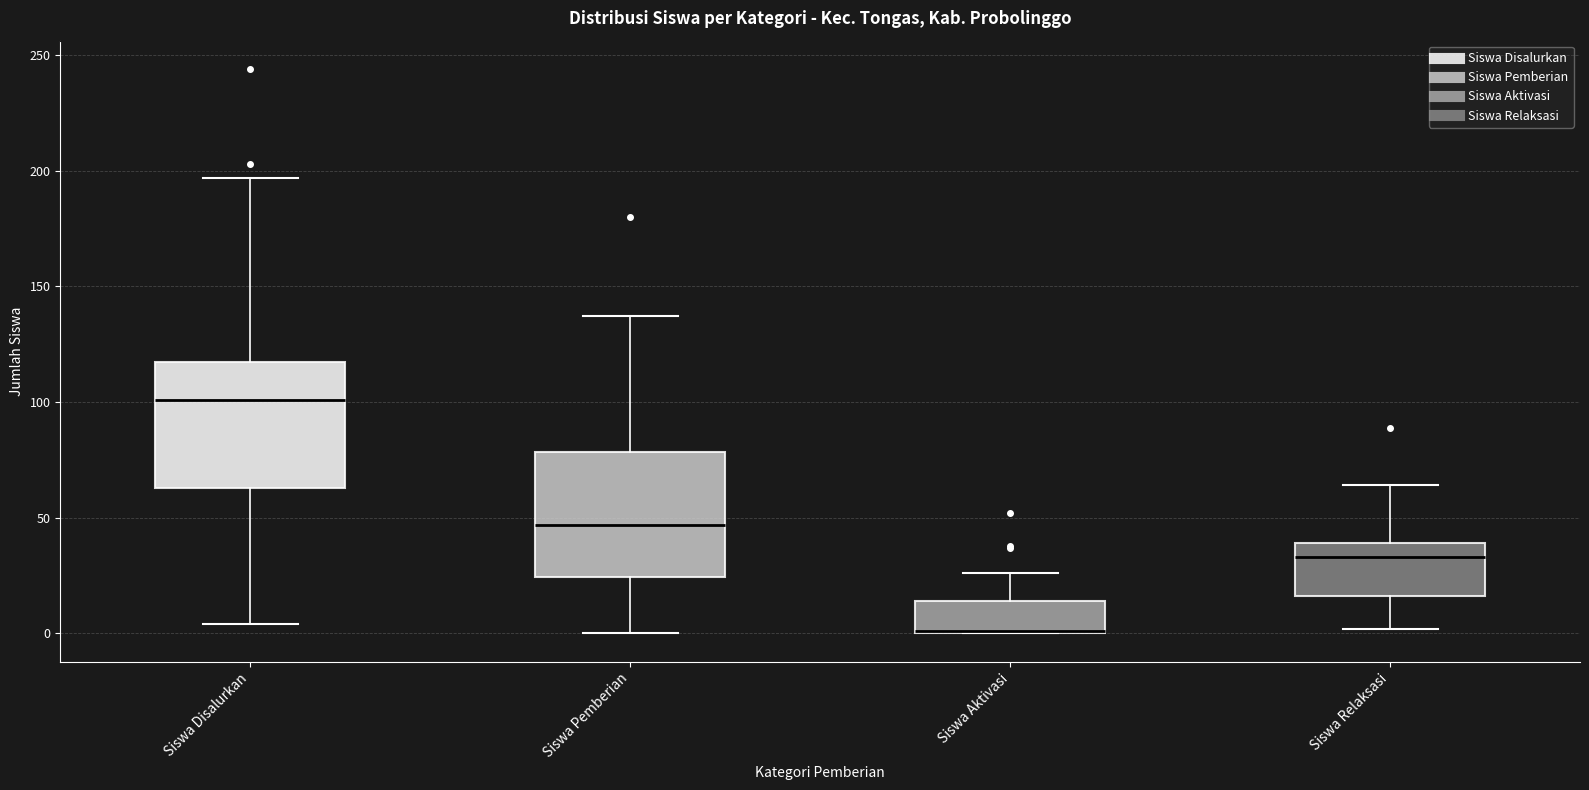

Where is the lower edge of the box for Siswa Disalurkan on the y-axis? The values are not printed on the chart, so give them approximately, as read against the axis.

65